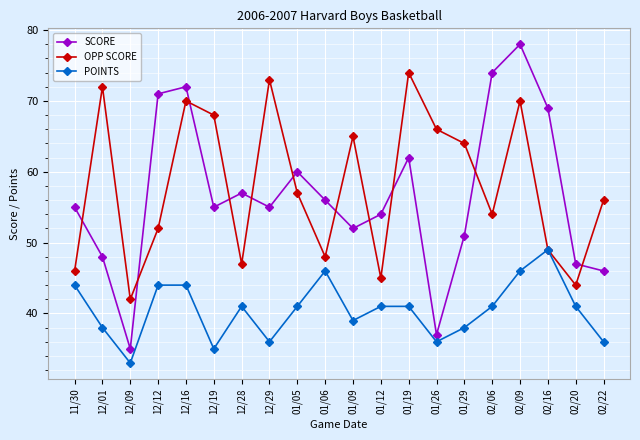

True or false: OPP SCORE has a value of 72 at 12/01.

True